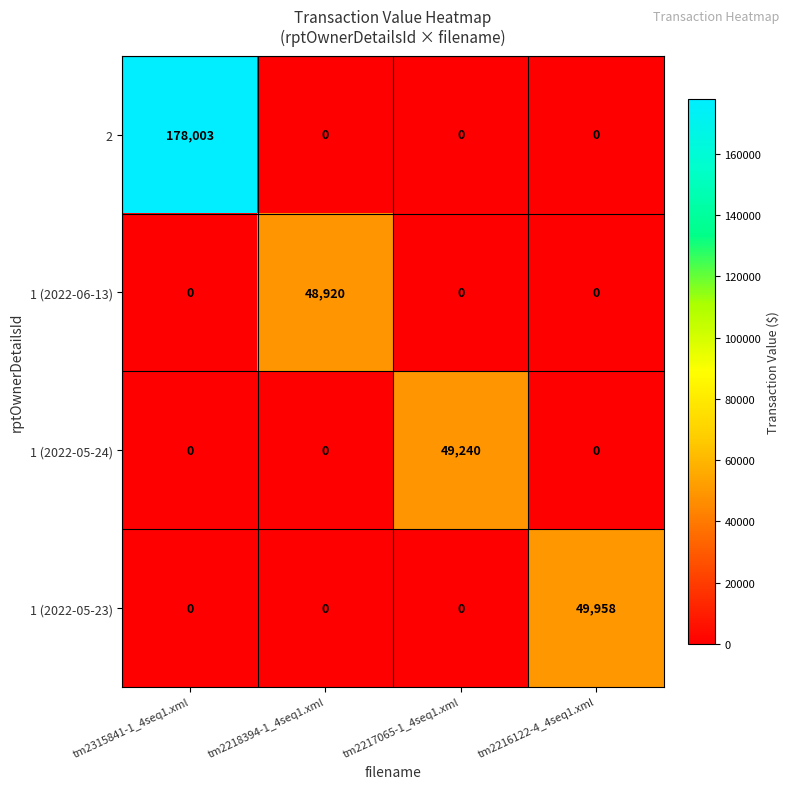

What is the average value of the 1 (2022-06-13) series?

12230